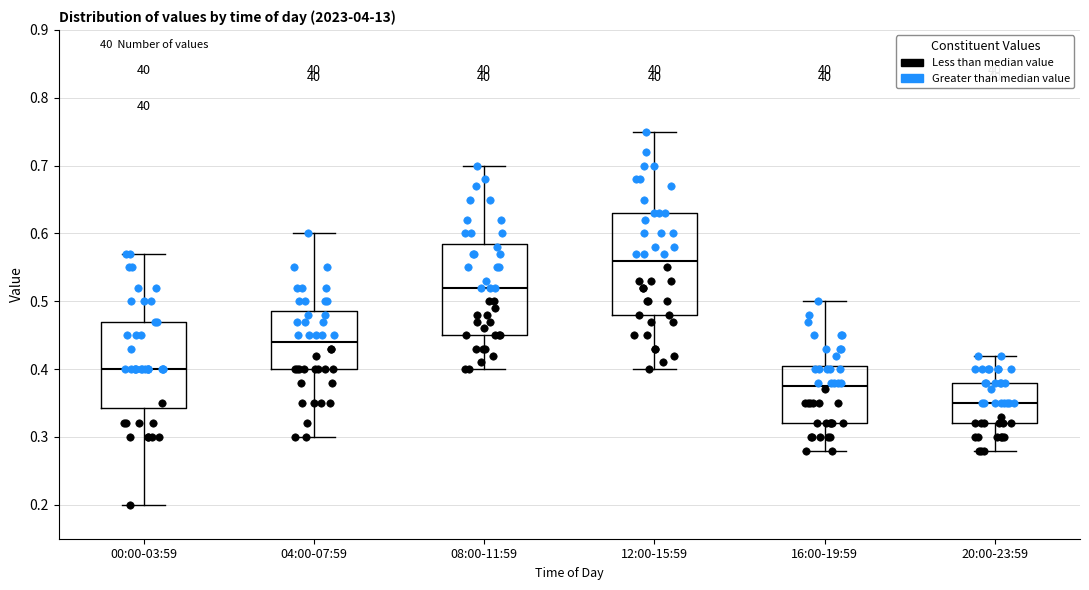

Reading left to right, read every box against the y-axis: the position of its median line, the range the box covers, and the ends of its whiskers. The values are not printed on the chart, so give them approximately, as read against the axis.

00:00-03:59: median 0.40, box 0.34 to 0.47, whiskers 0.20 to 0.57
04:00-07:59: median 0.44, box 0.40 to 0.49, whiskers 0.30 to 0.60
08:00-11:59: median 0.52, box 0.45 to 0.59, whiskers 0.40 to 0.70
12:00-15:59: median 0.56, box 0.48 to 0.63, whiskers 0.40 to 0.75
16:00-19:59: median 0.38, box 0.32 to 0.41, whiskers 0.28 to 0.50
20:00-23:59: median 0.35, box 0.32 to 0.38, whiskers 0.28 to 0.42